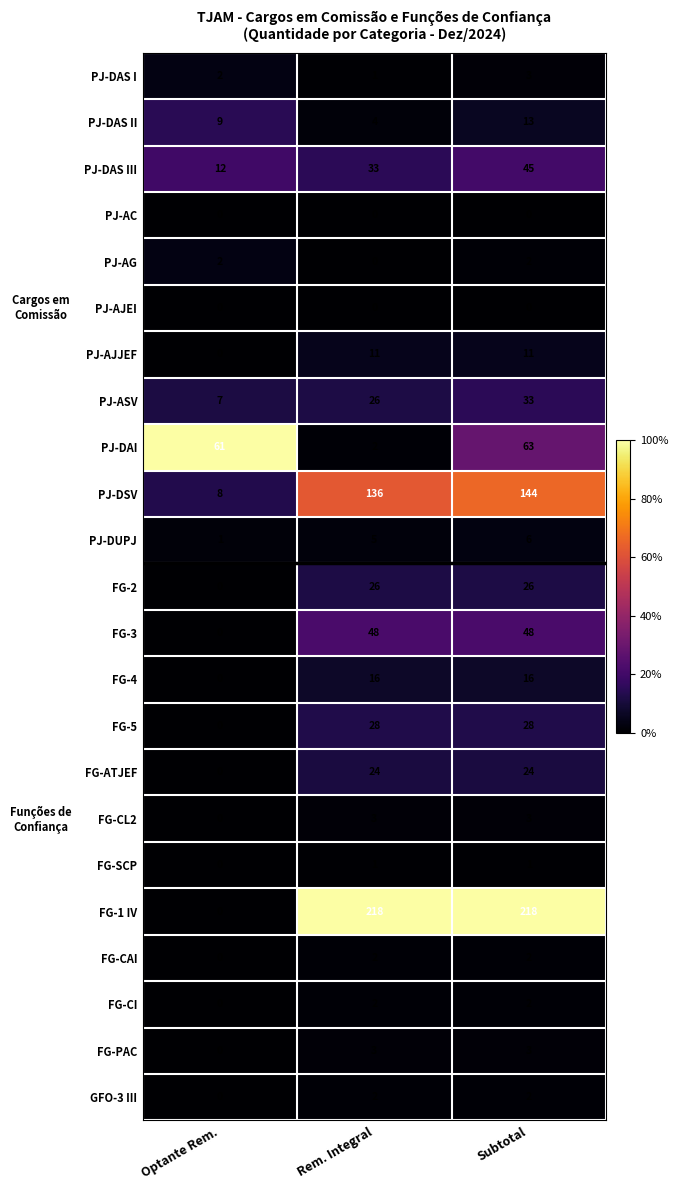

Which series changed the most between Optante Rem. and Rem. Integral?

FG-1 IV